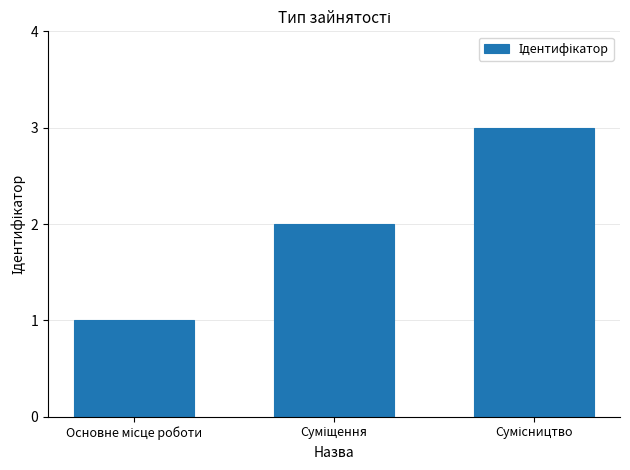

Reading right to left, transcribe all the data shown in this chart.

3	2	1